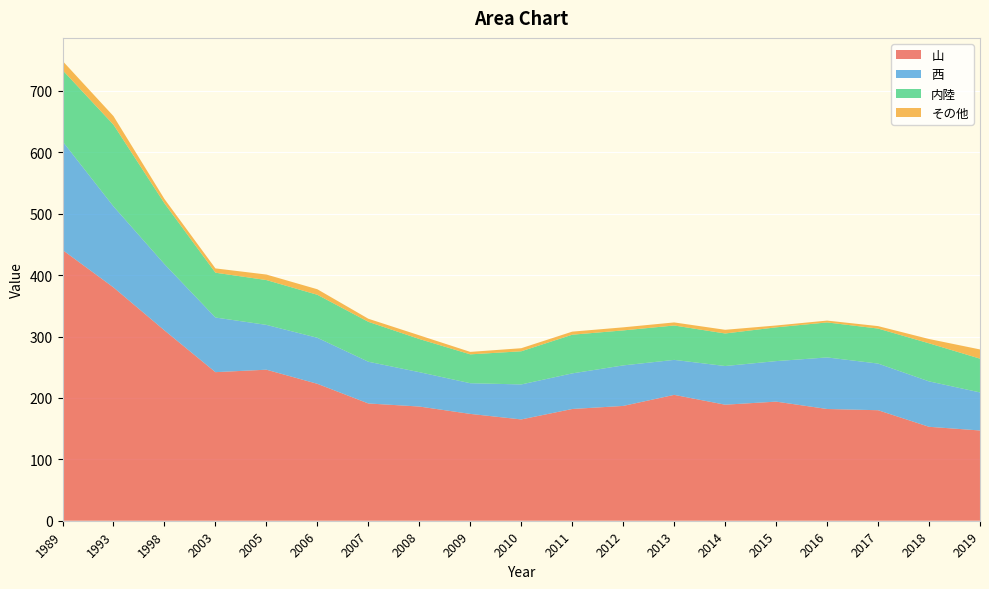

Reading left to right, what are all the values shown in this chart?

山: 1989=441	1993=380	1998=310	2003=242	2005=246	2006=223	2007=191	2008=186	2009=174	2010=165	2011=182	2012=187	2013=205	2014=189	2015=194	2016=182	2017=180	2018=153	2019=147
西: 1989=177	1993=132	1998=108	2003=89	2005=73	2006=75	2007=68	2008=56	2009=50	2010=57	2011=58	2012=66	2013=57	2014=63	2015=66	2016=84	2017=76	2018=74	2019=62
内陸: 1989=116	1993=133	1998=99	2003=73	2005=73	2006=70	2007=65	2008=54	2009=47	2010=54	2011=63	2012=57	2013=56	2014=53	2015=55	2016=57	2017=57	2018=62	2019=55
その他: 1989=15	1993=14	1998=7	2003=7	2005=9	2006=9	2007=5	2008=6	2009=4	2010=5	2011=5	2012=5	2013=5	2014=6	2015=3	2016=3	2017=4	2018=7	2019=15